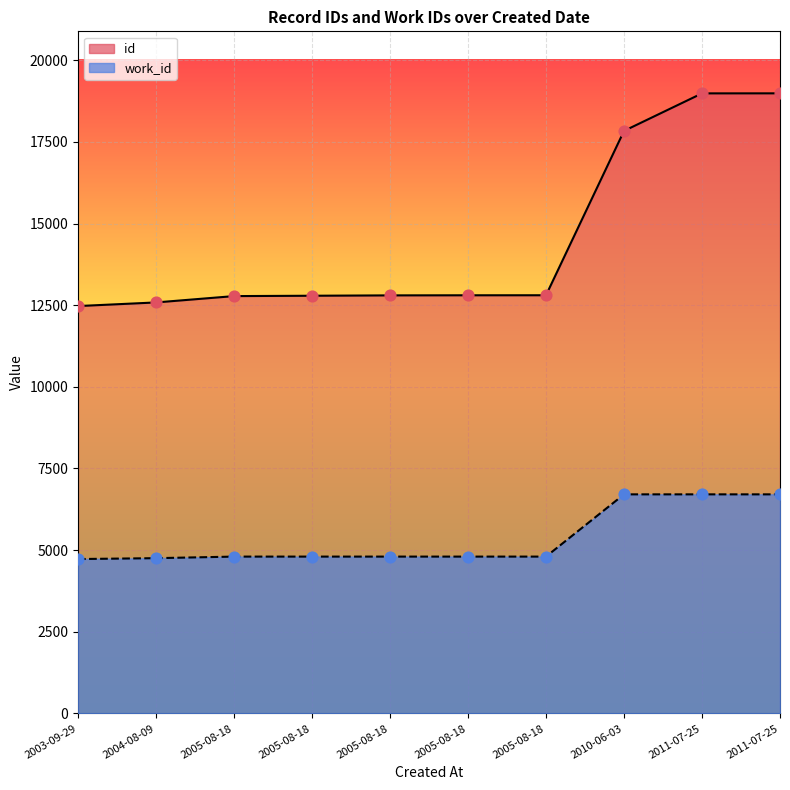

Which series has the largest Y range (max minus min)?

id